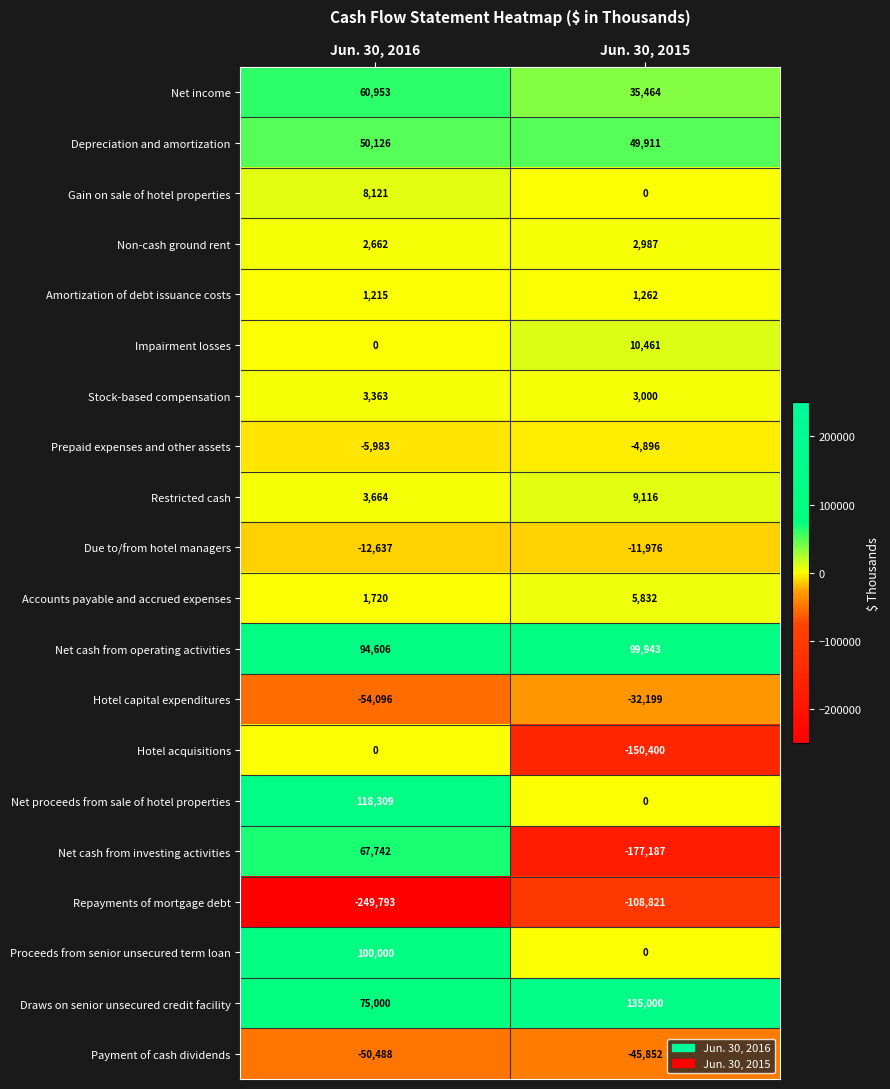

Where is Amortization of debt issuance costs nearest to the value 1238?

Jun. 30, 2016